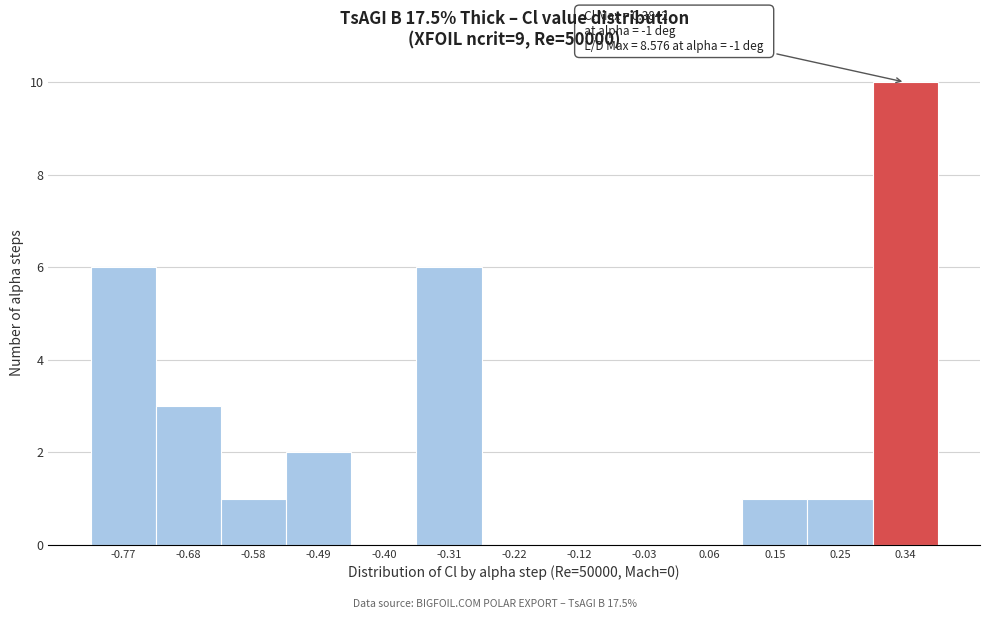

Which range on the x-axis has the tallest bar?

0.29 to 0.38